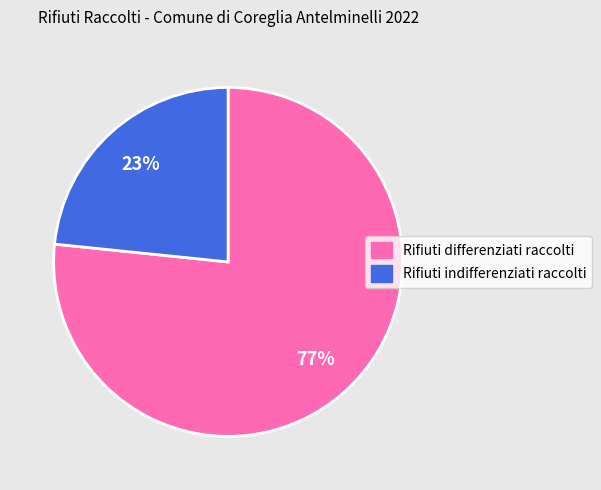

Is the sum of Rifiuti indifferenziati raccolti and Rifiuti differenziati raccolti greater than half?

Yes